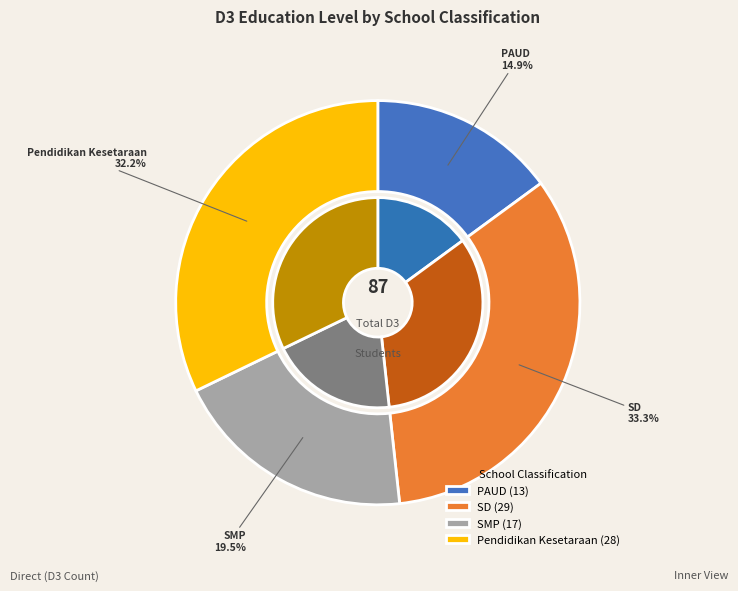

What percentage do Pendidikan Kesetaraan and SMP together represent?

51.7%